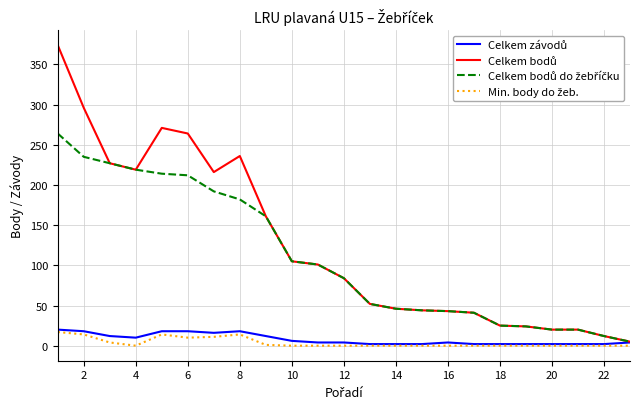

Is this an area chart (filled region under the line)?

No